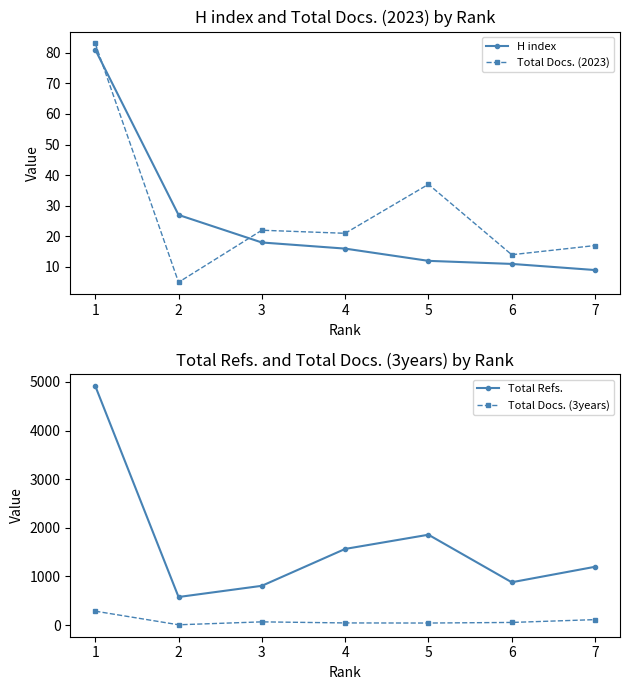

What is the sum of all Total Docs. (2023) values?

199